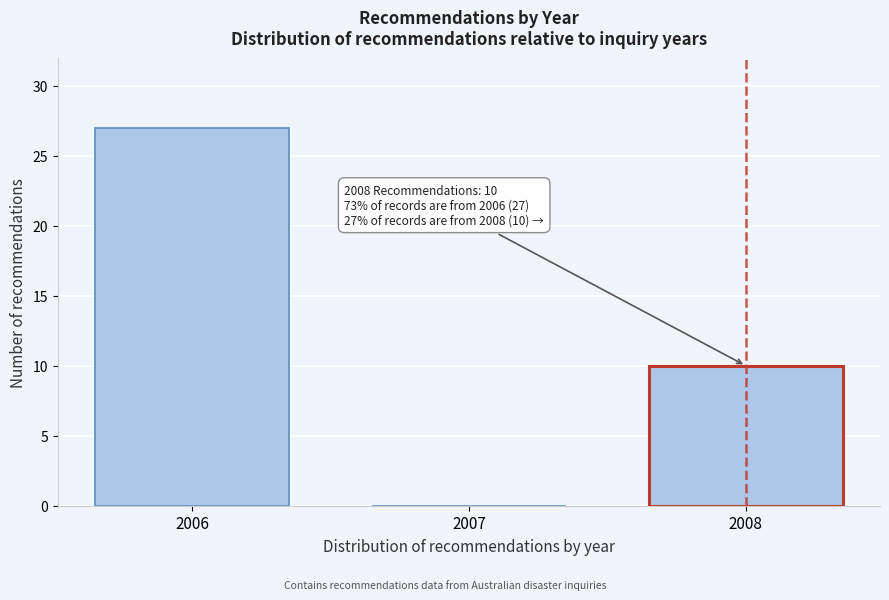

Reading left to right, what are all the values shown in this chart?

2006=27	2007=0	2008=10